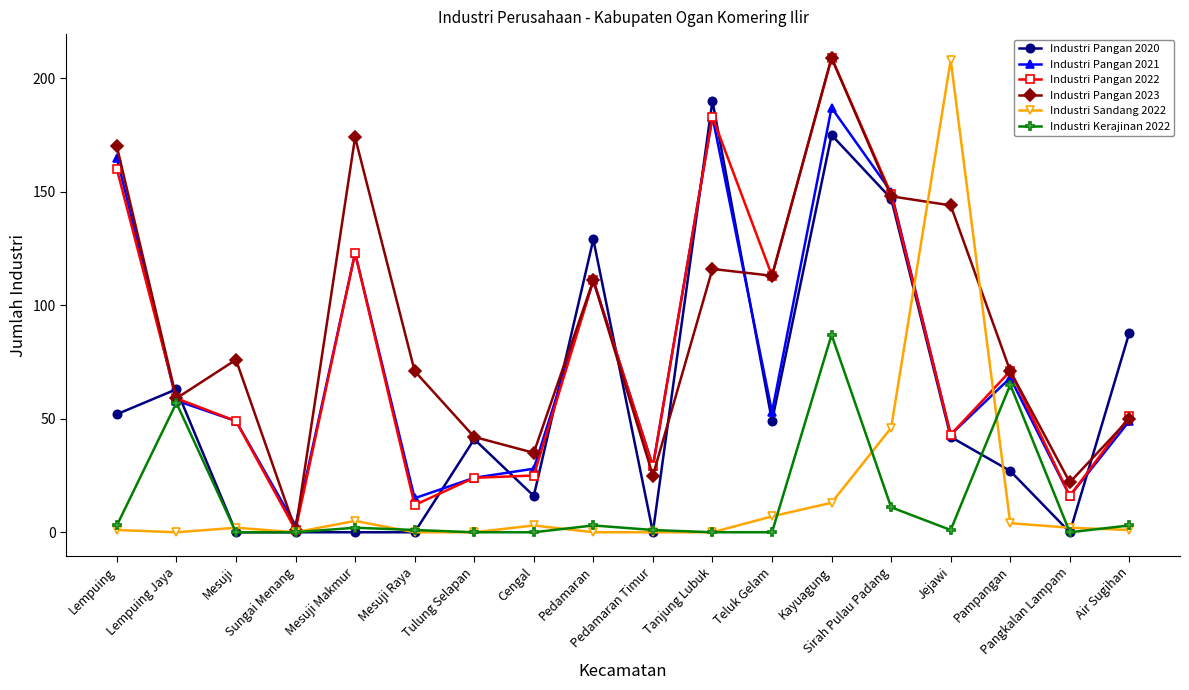

True or false: Industri Pangan 2022 has more than 2 points higher than both neighbors.

True